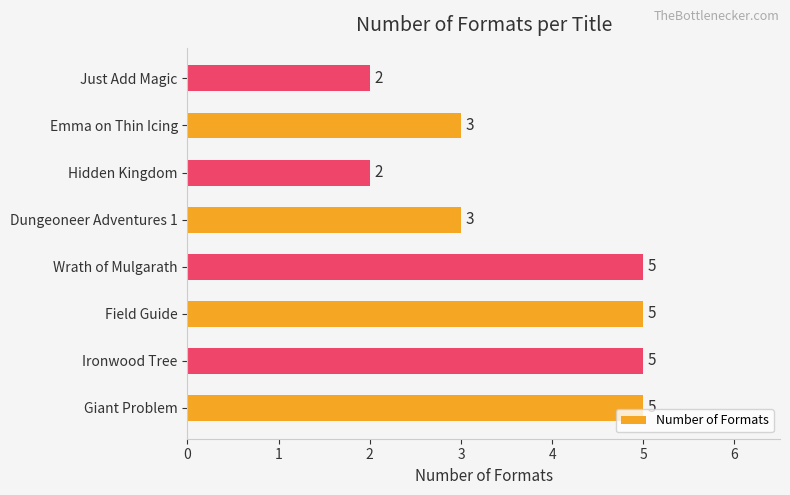

Reading bottom to top, what are all the values shown in this chart?

5	5	5	5	3	2	3	2